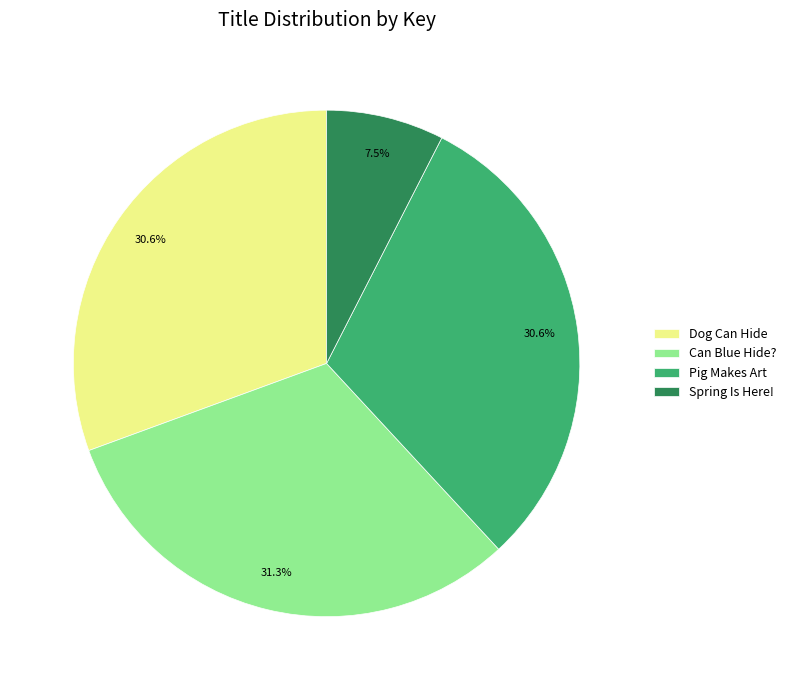

Count the number of slices in the pie.

4